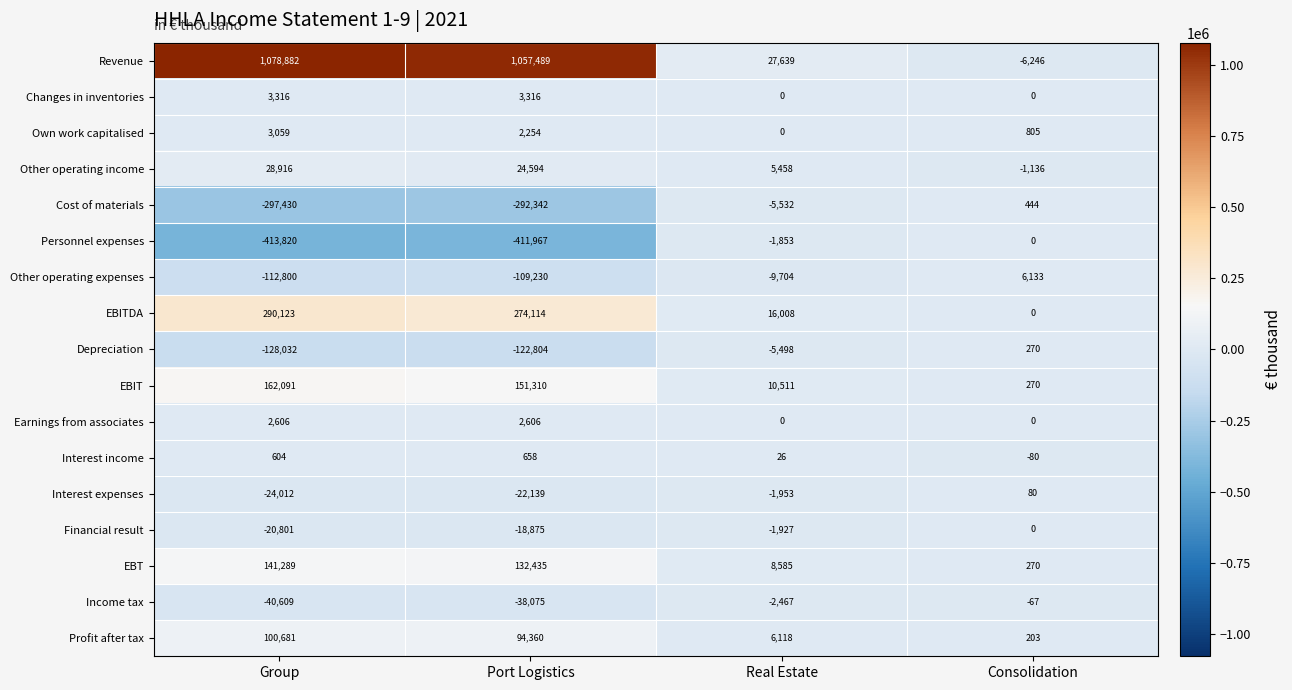

What is the maximum value shown in the chart?

1078882